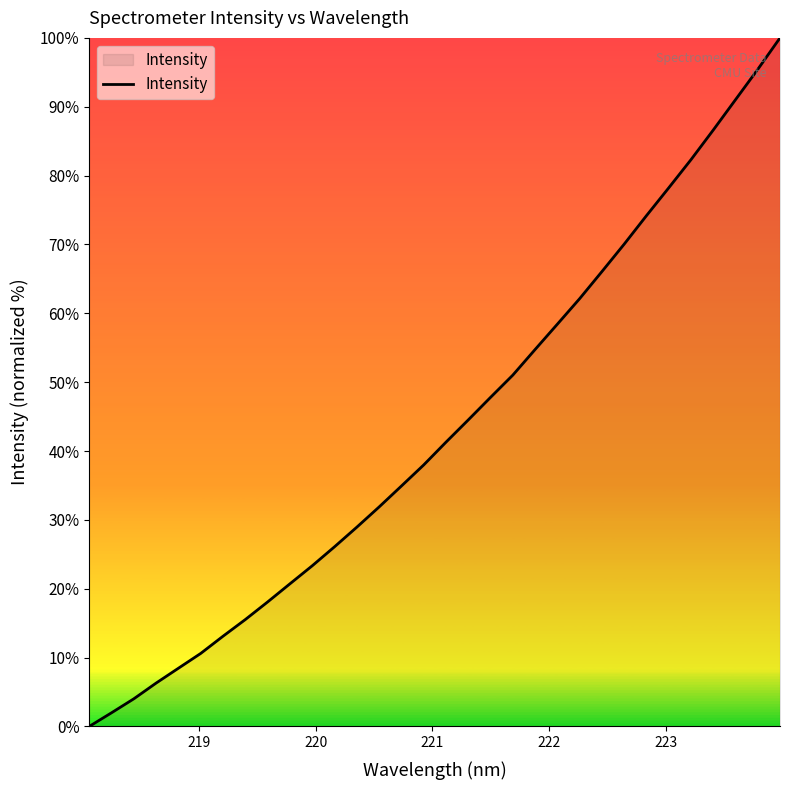

What is the difference between the maximum and minimum values?

100.0